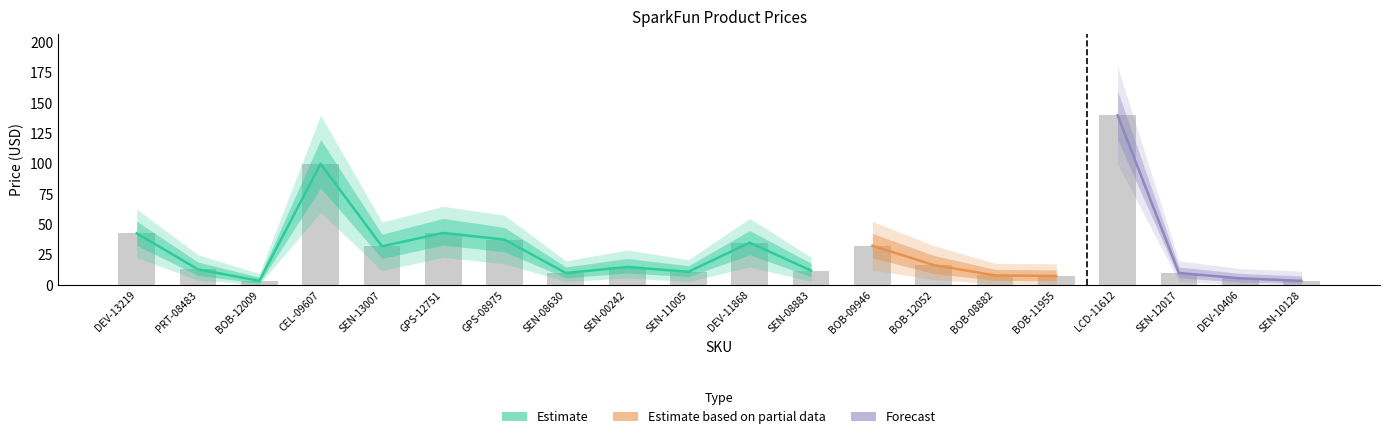

Reading left to right, list all the values displayed in this chart.

Price (USD): 42.6	12.9	3.5	100.0	31.9	43.0	37.5	9.9	14.9	10.9	35.0	11.9	32.5	16.5	8.0	7.5	139.9	9.9	5.6	3.5
Price Upper: 52.6	18.9	6.5	120.0	42.0	55.0	47.5	14.9	21.9	15.9	45.0	17.9	42.5	24.5	12.9	12.5	159.9	14.9	9.6	7.5
Price Lower: 32.6	8.0	1.5	80.0	21.9	33.0	27.5	6.0	9.9	7.0	24.9	7.0	22.5	9.5	4.0	3.5	120.0	6.0	2.6	1.5
Price Upper2: 62.6	24.9	9.5	139.9	52.0	65.0	57.5	19.9	28.9	20.9	55.0	22.9	52.5	32.5	17.9	17.5	179.9	19.9	13.6	11.5
Price Lower2: 22.6	4.0	0.5	60.0	11.9	22.9	17.5	3.0	6.0	3.0	14.9	3.0	12.5	4.5	0.9	0.5	100.0	3.0	0.6	0.5
Bar: 42.6	12.9	3.5	100.0	31.9	43.0	37.5	9.9	14.9	10.9	35.0	11.9	32.5	16.5	8.0	7.5	139.9	9.9	5.6	3.5